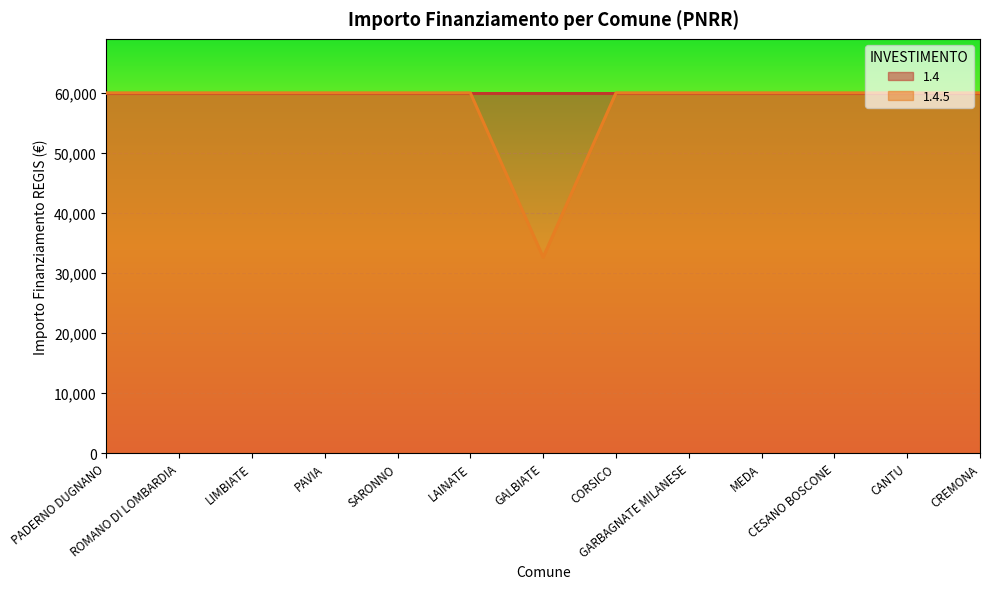

What is the sum of the values at LAINATE and GALBIATE?

92555